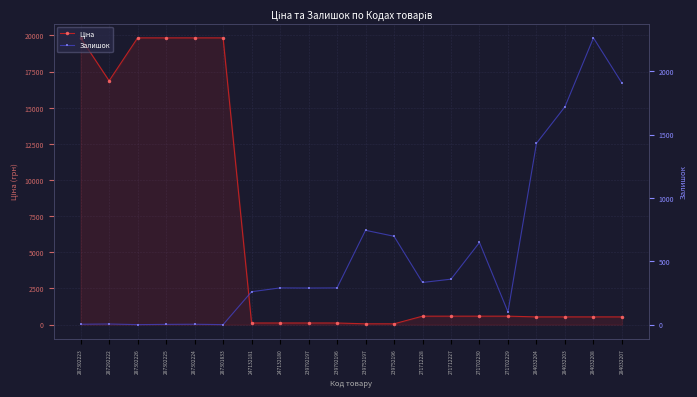

The Залишок series shows 2932.1 at 284032203. True or false?

False